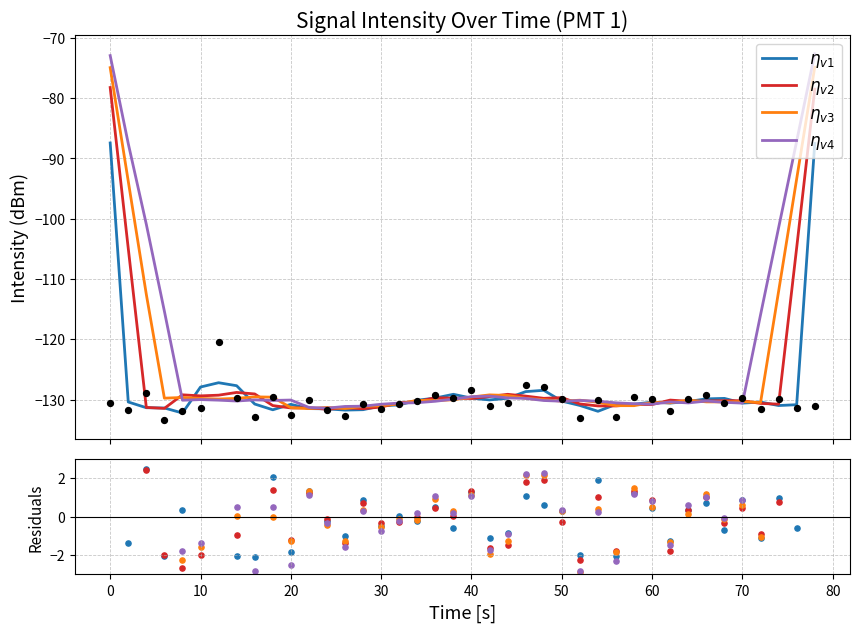

Which series has the largest total across all categories?

$\eta_{v1}$